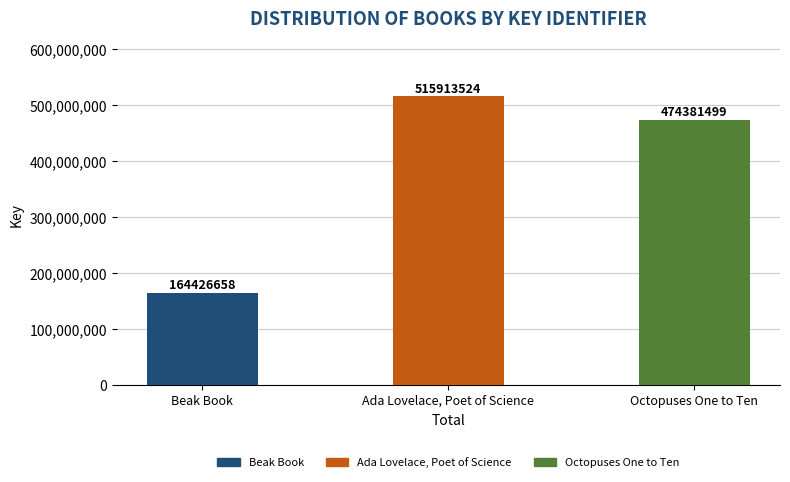

Reading right to left, transcribe all the data shown in this chart.

474381499	515913524	164426658